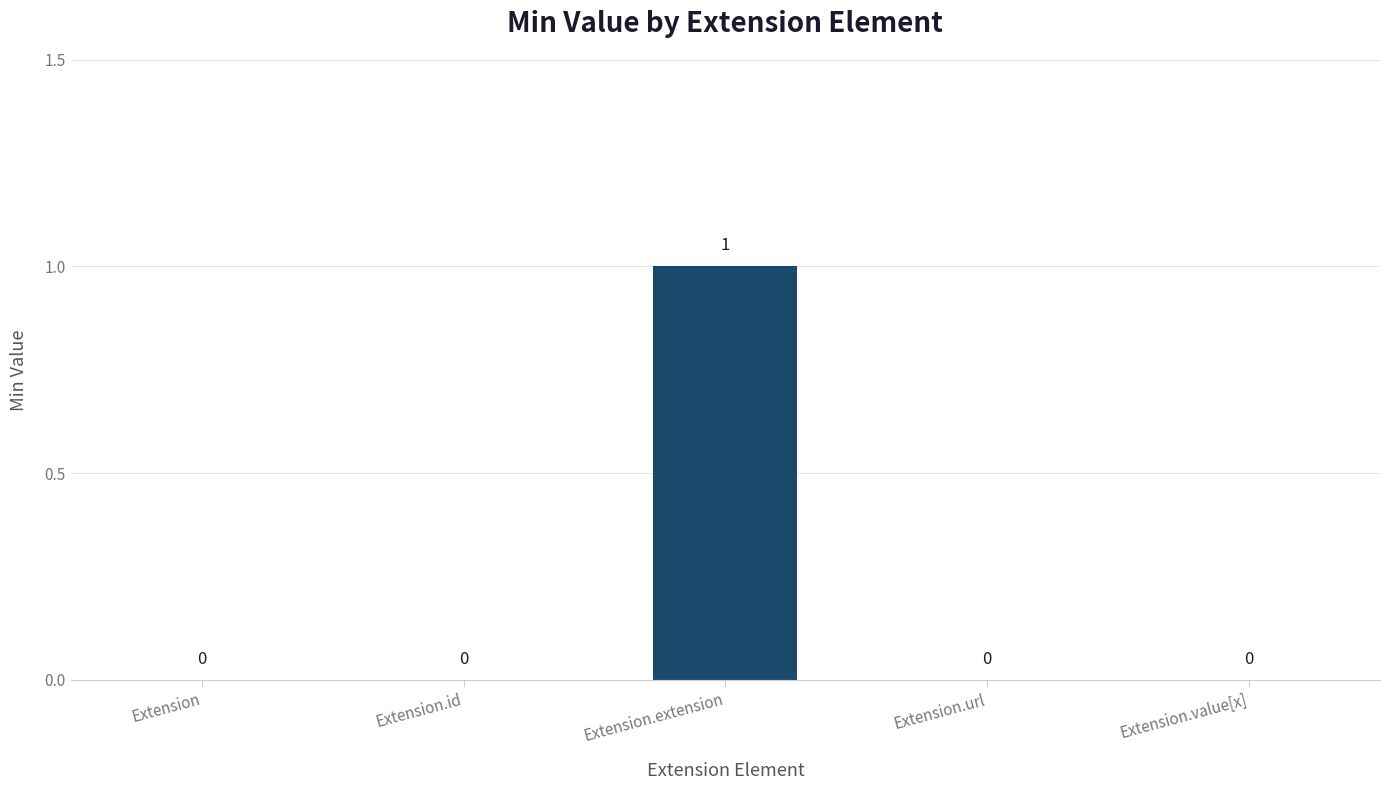

The chart shows a value of 0 at Extension.value[x]. True or false?

True